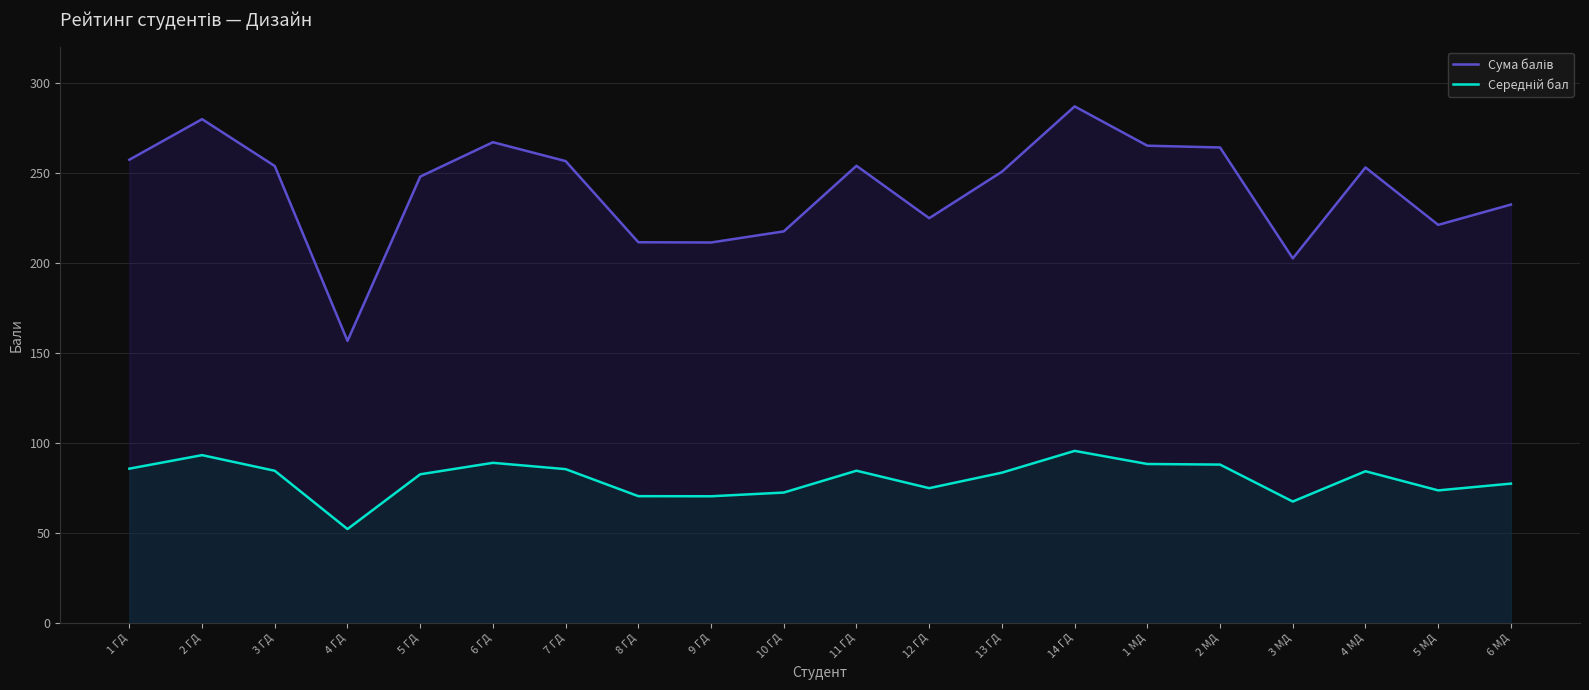

What is the value of the Середній бал point at the 19th from the left?

73.7